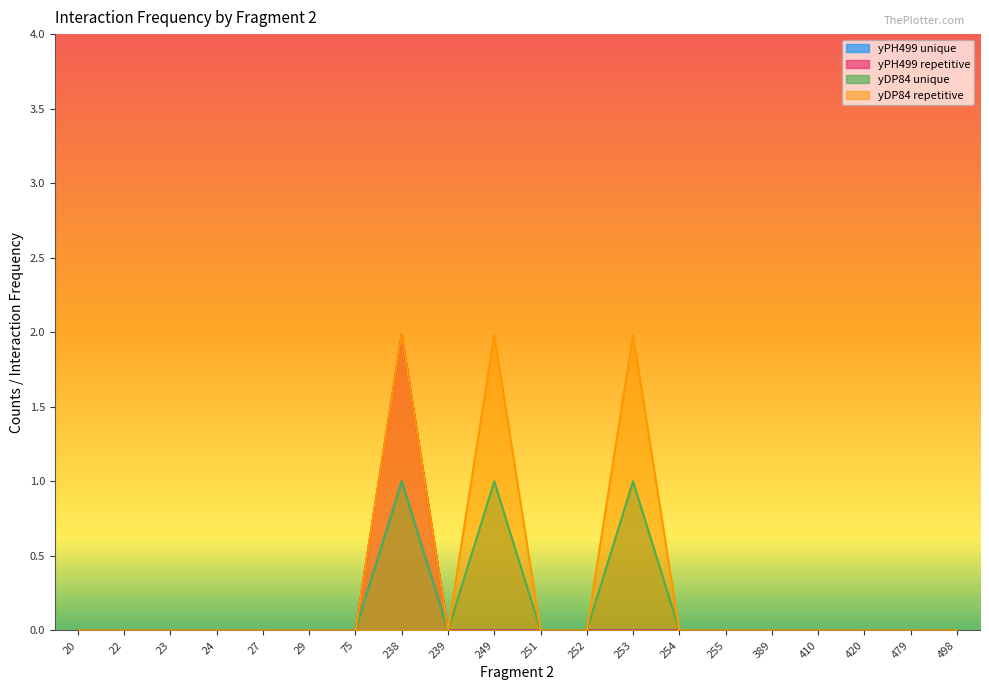

What is the sum of all yPH499 repetitive values?

2.0